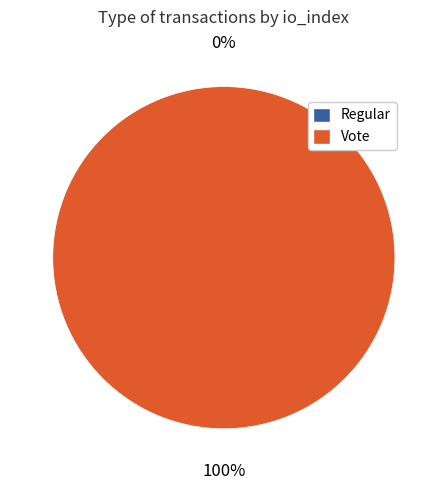

Does Regular represent more than half of the total?

No